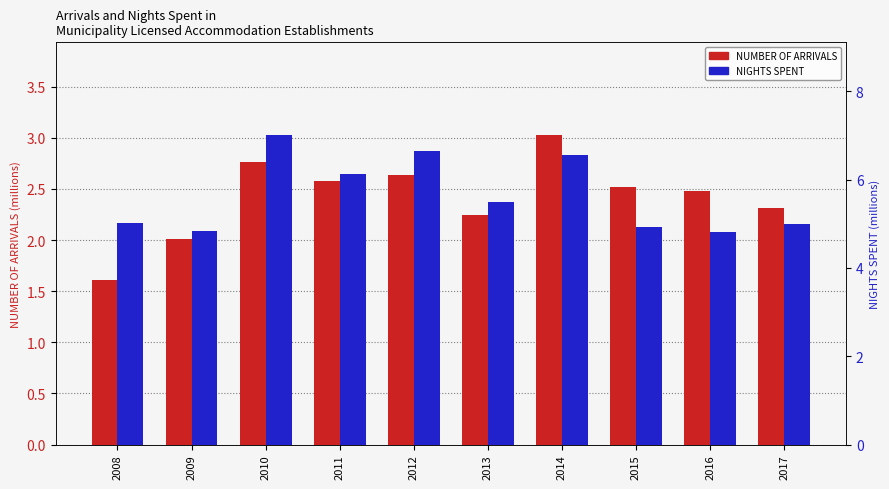

What is the value of the NIGHTS SPENT bar at the 2nd from the left?

4.8